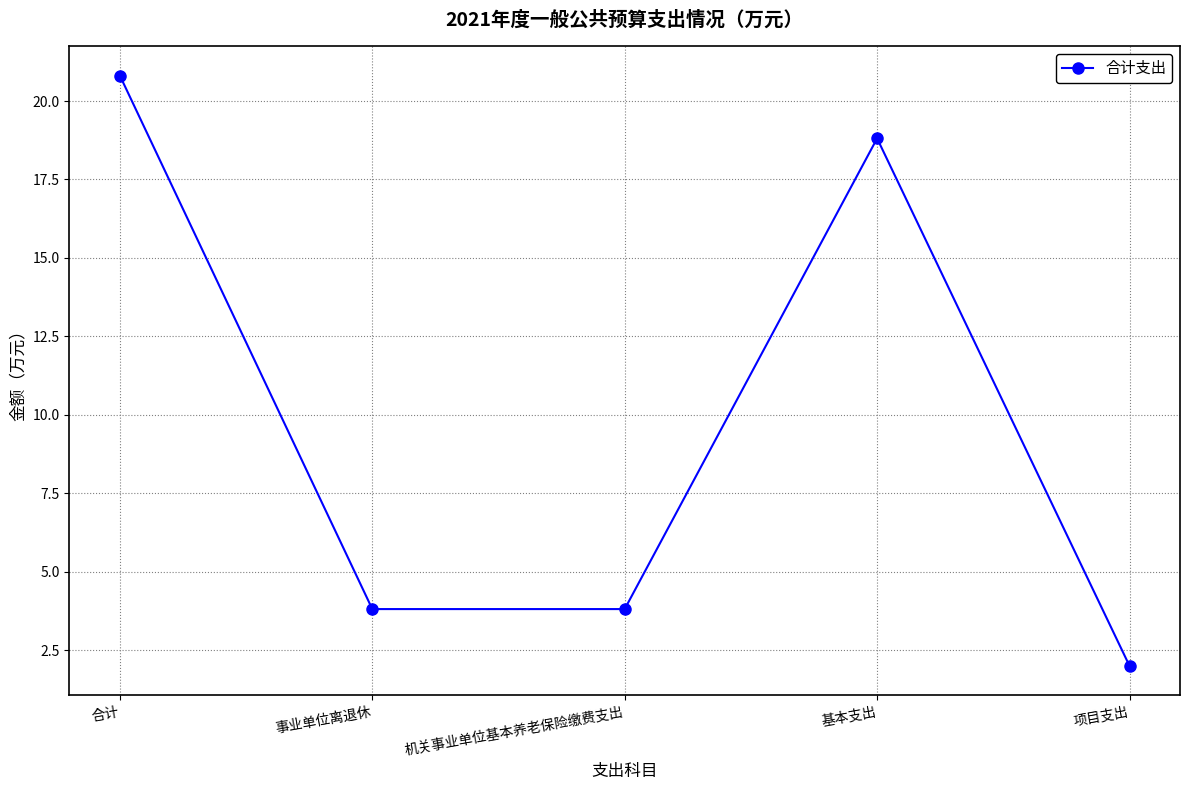

Reading left to right, extract all data points from this chart.

合计=20.8	事业单位离退休=3.8	机关事业单位基本养老保险缴费支出=3.8	基本支出=18.8	项目支出=2.0